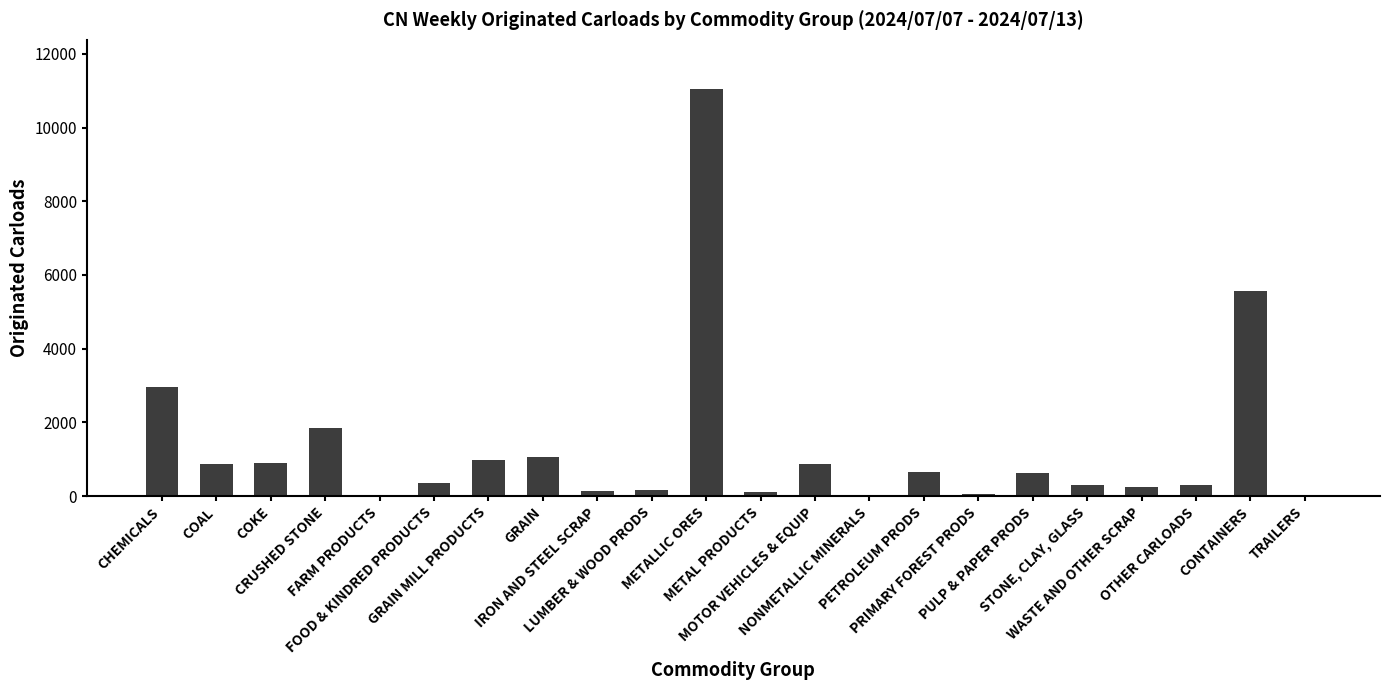

What is the greatest value displayed?

11055